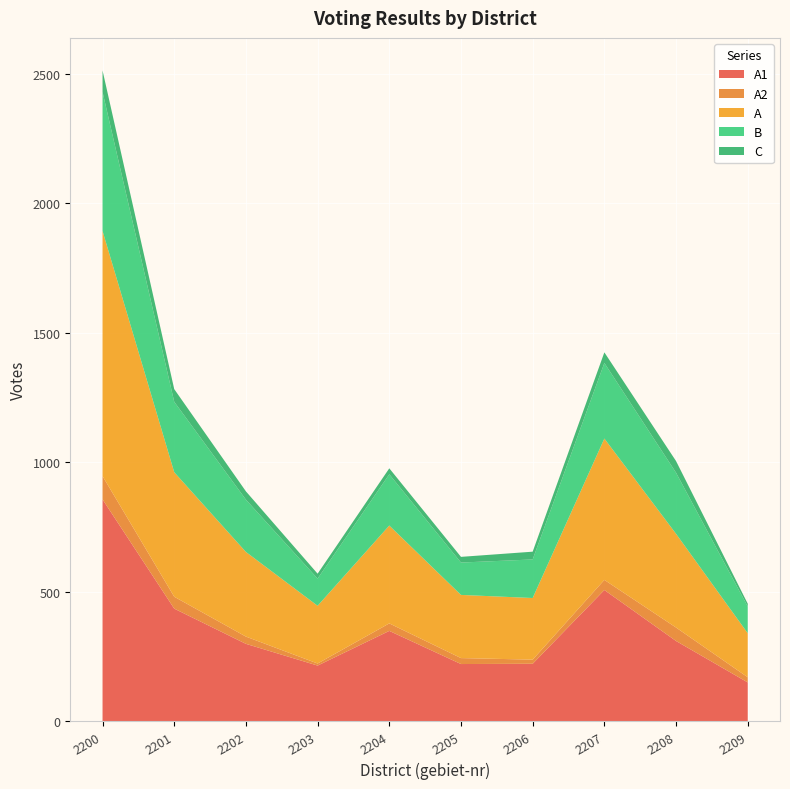

Reading left to right, transcribe all the data shown in this chart.

A1: 2200=857	2201=435	2202=299	2203=215	2204=349	2205=221	2206=222	2207=507	2208=310	2209=150
A2: 2200=90	2201=46	2202=28	2203=8	2204=29	2205=23	2206=16	2207=39	2208=52	2209=20
A: 2200=947	2201=481	2202=327	2203=223	2204=378	2205=244	2206=238	2207=546	2208=362	2209=170
B: 2200=537	2201=272	2202=202	2203=105	2204=198	2205=125	2206=149	2207=292	2208=236	2209=103
C: 2200=83	2201=49	2202=32	2203=19	2204=23	2205=22	2206=30	2207=41	2208=45	2209=11